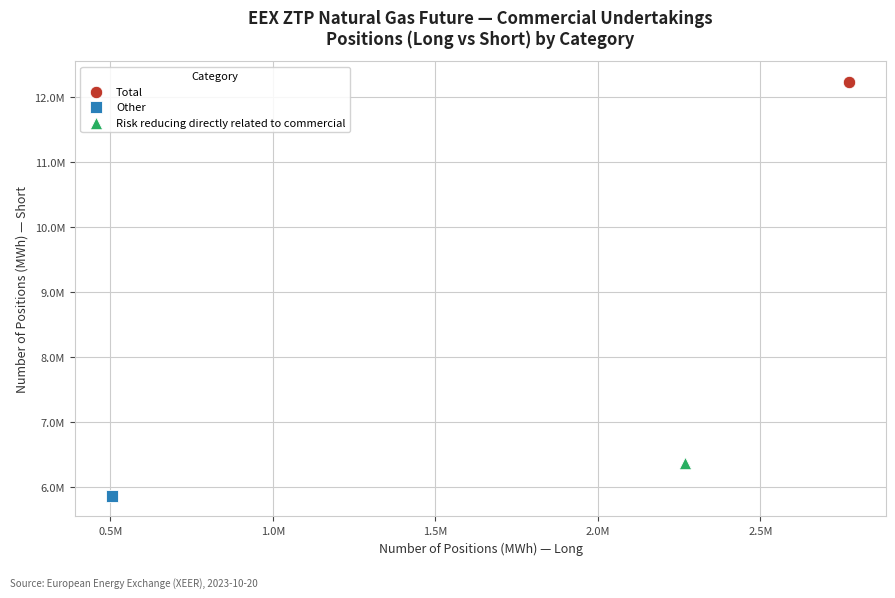

What are all the series names shown in the legend?

Total, Other, Risk reducing directly related to commercial